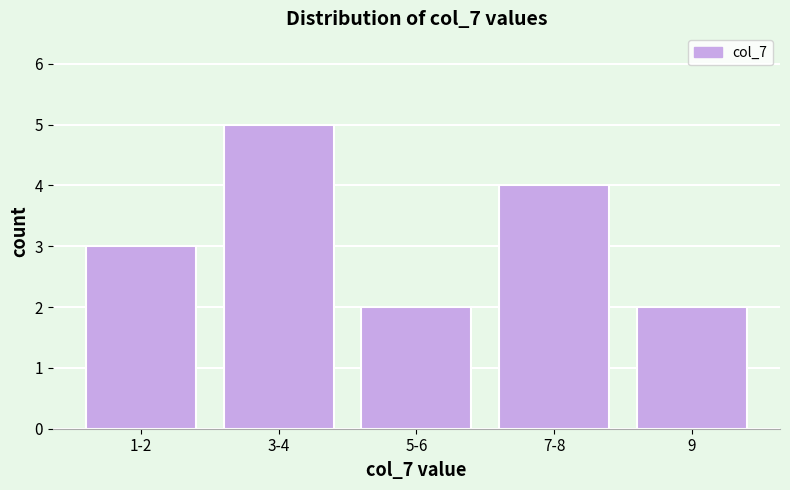

Reading left to right, transcribe all the data shown in this chart.

3	5	2	4	2